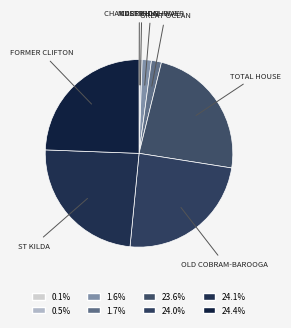

How many slices are in this pie chart?

8